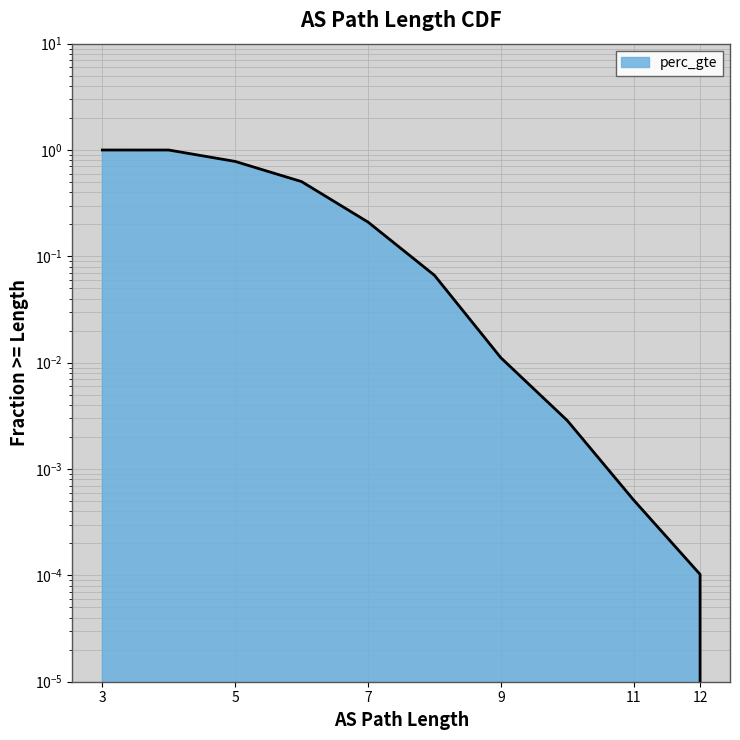

Reading right to left, extract all data points from this chart.

0.0	0.0	0.0	0.0	0.0	0.1	0.2	0.5	0.8	1.0	1.0